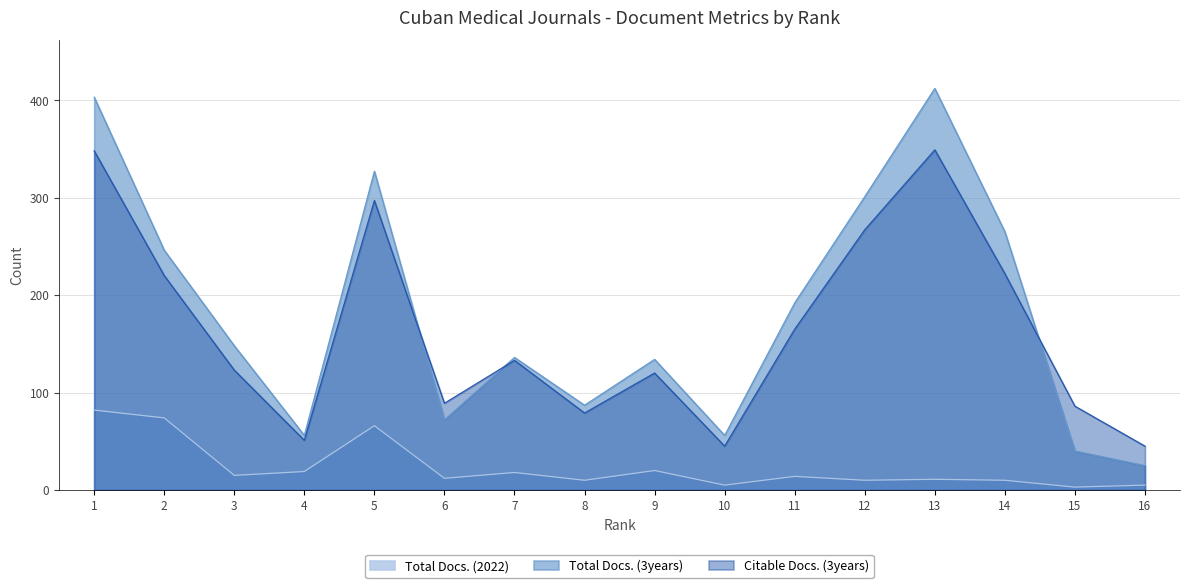

The Total Docs. (3years) series shows 72 at 6. True or false?

True